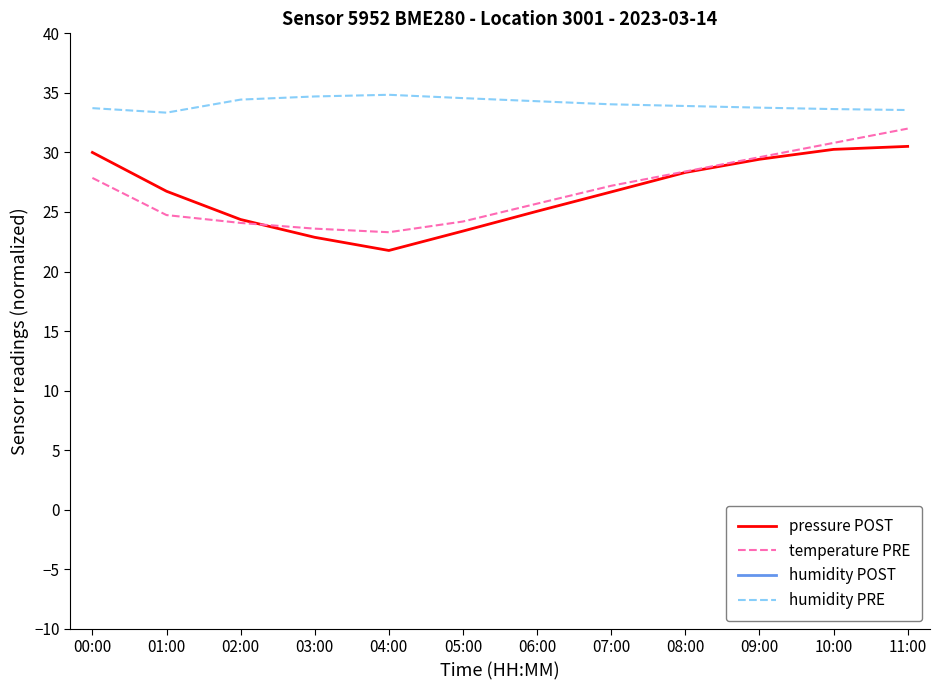

List the series in order of their peak value, lowest first.

pressure POST, temperature PRE, humidity PRE, humidity POST